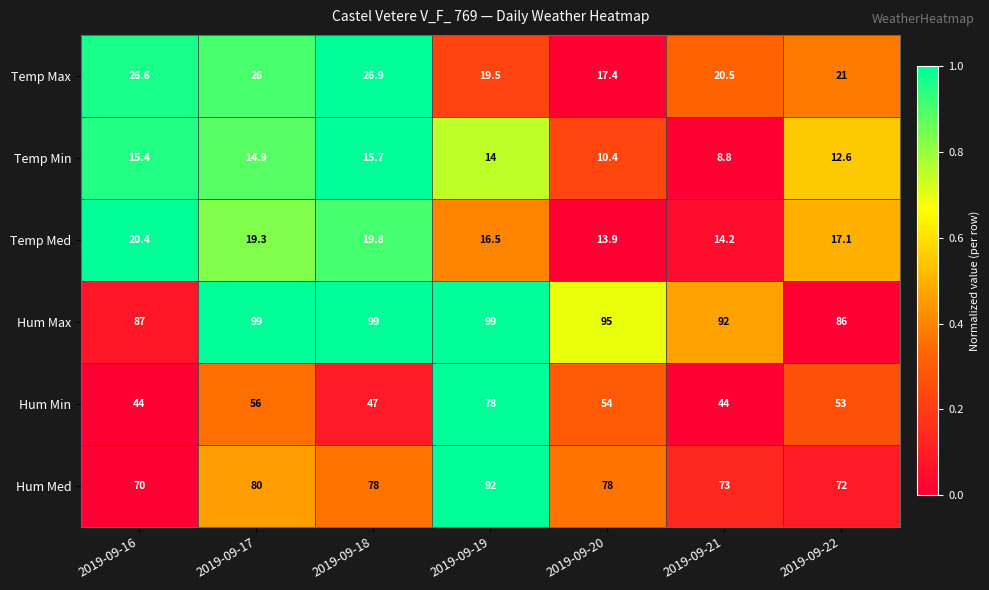

What is the spread (max minus min) of values at 2019-09-18?

83.3